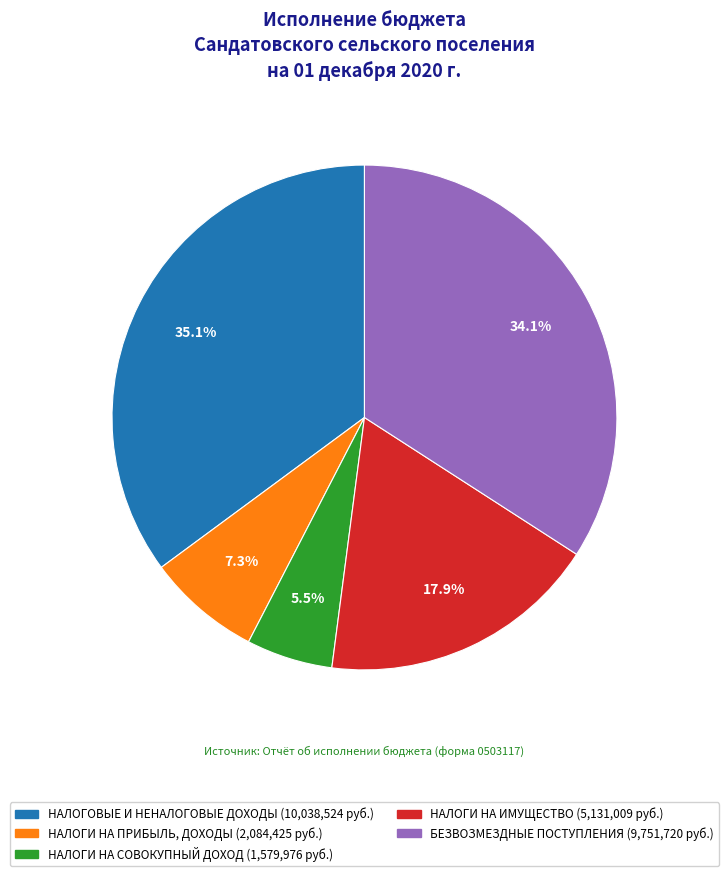

What is the ratio of the value at БЕЗВОЗМЕЗДНЫЕ ПОСТУПЛЕНИЯ to the value at НАЛОГИ НА ПРИБЫЛЬ, ДОХОДЫ?

4.7